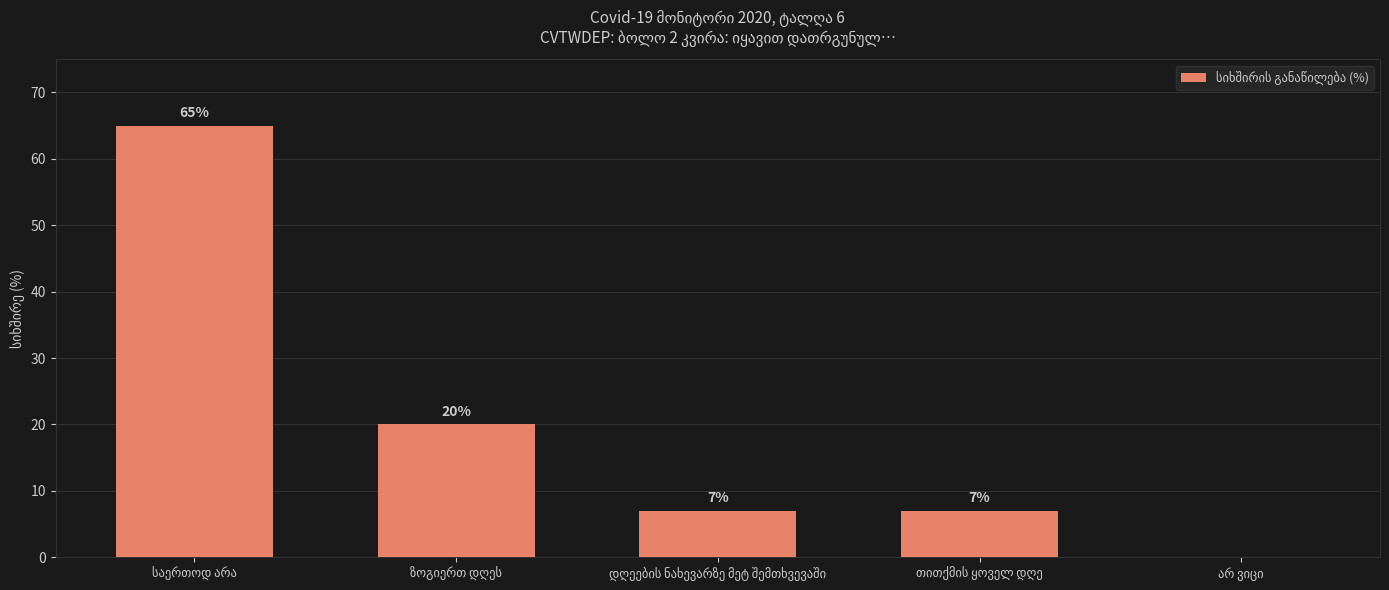

What is the maximum value shown in the chart?

65